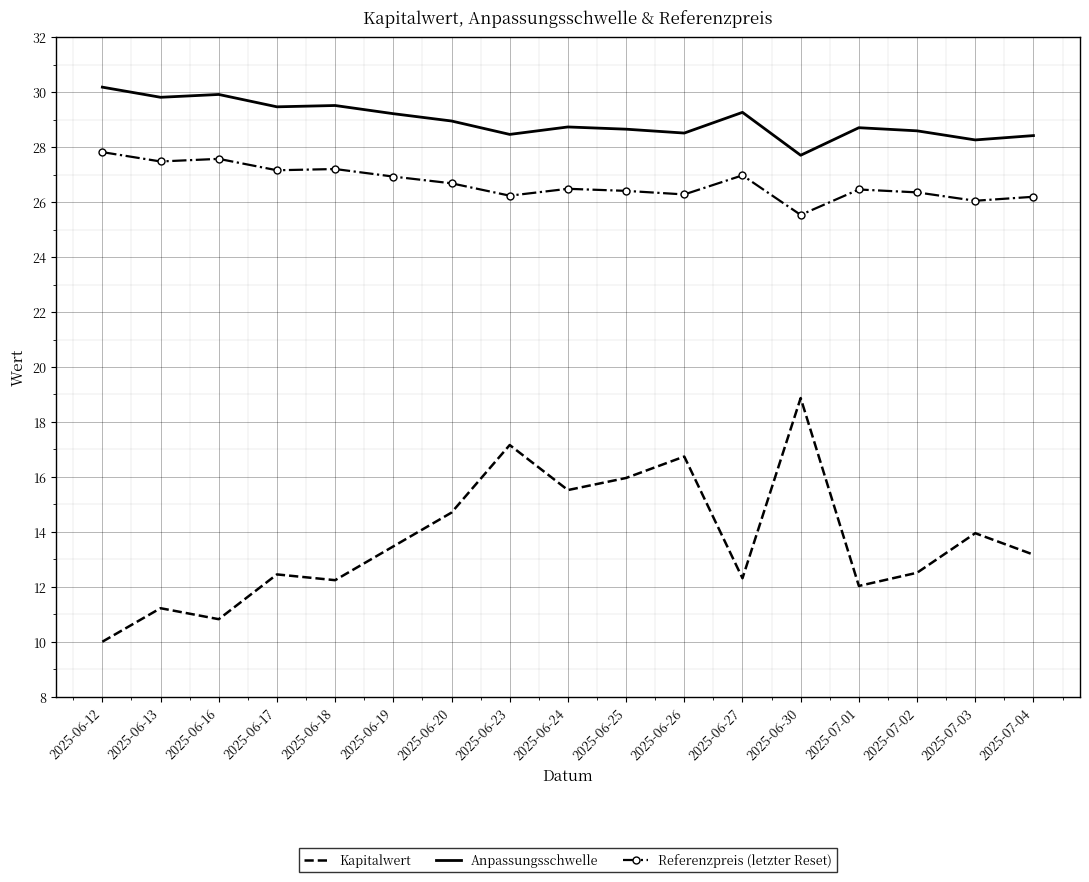

In Anpassungsschwelle, how many points are higher than both neighbors (excluding endpoints)?

5